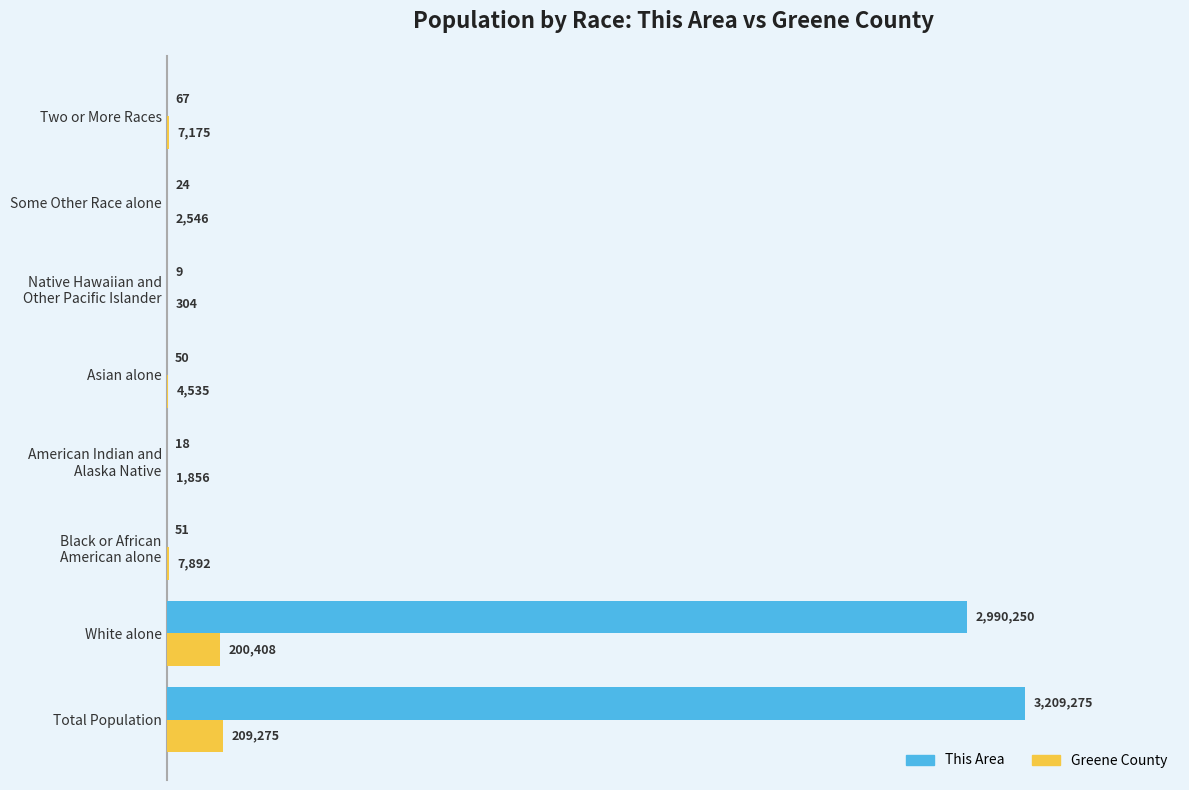

What is the highest value of the This Area series?

3209275